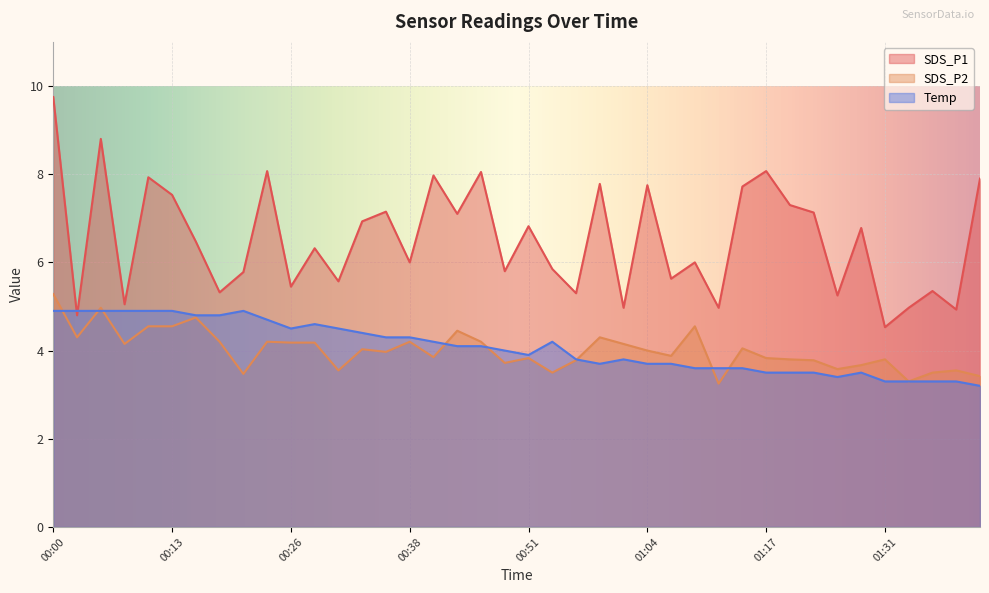

Which label corresponds to the largest value in the chart?

00:00